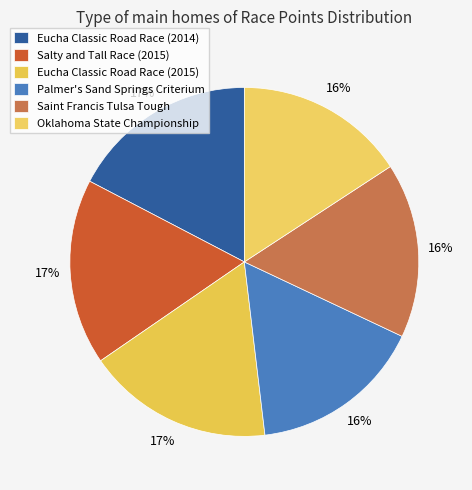

Is it true that Oklahoma State Championship is 3% of the pie?

False